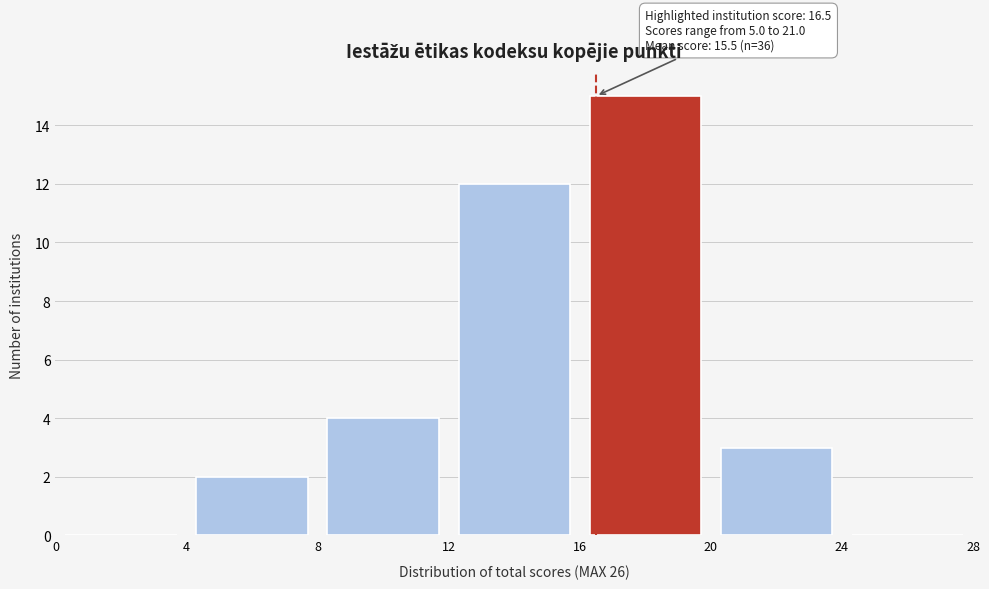

Which range on the x-axis has the tallest bar?

16 to 20